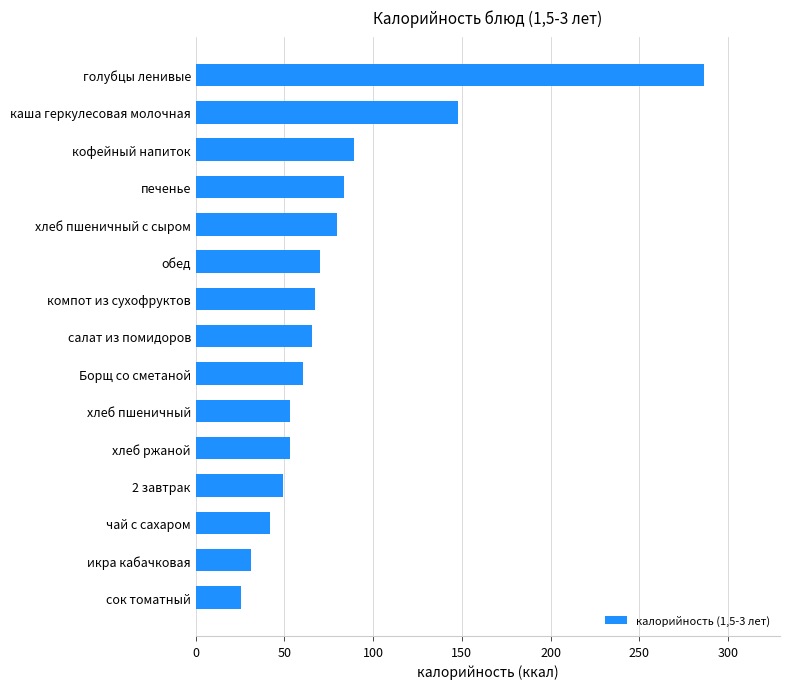

What is the maximum value shown in the chart?

286.4